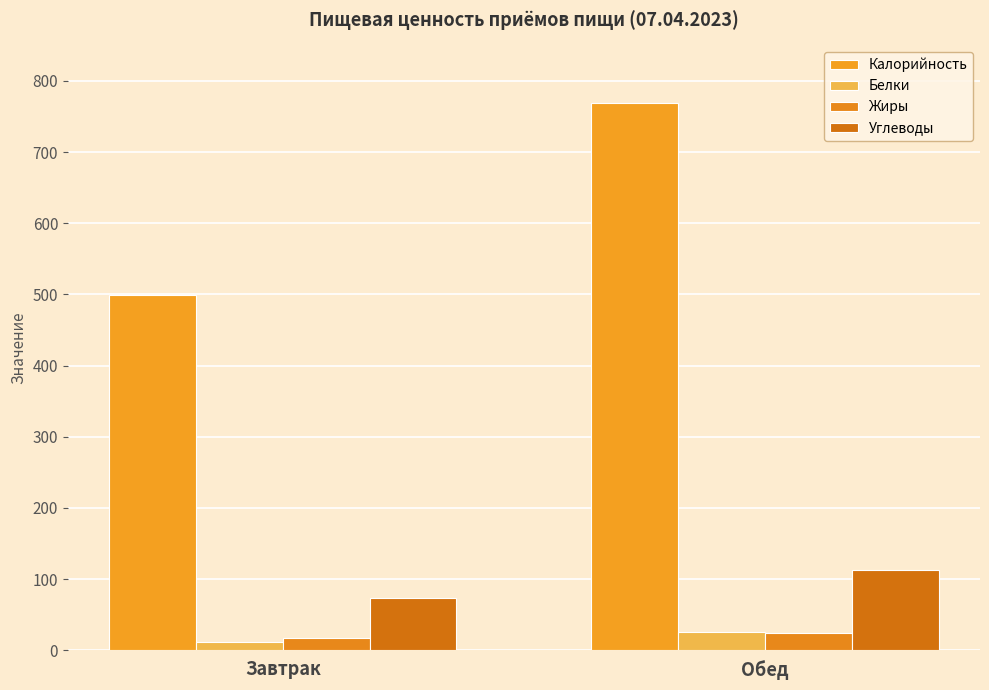

How many series are shown in this chart?

4